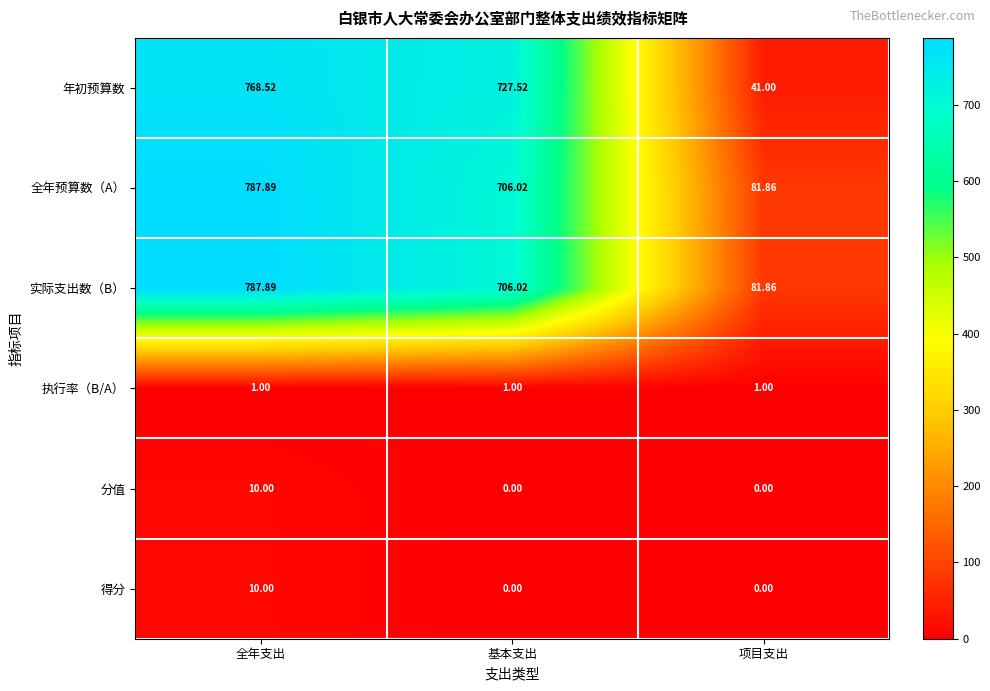

At which label does 实际支出数（B） reach its peak?

全年支出